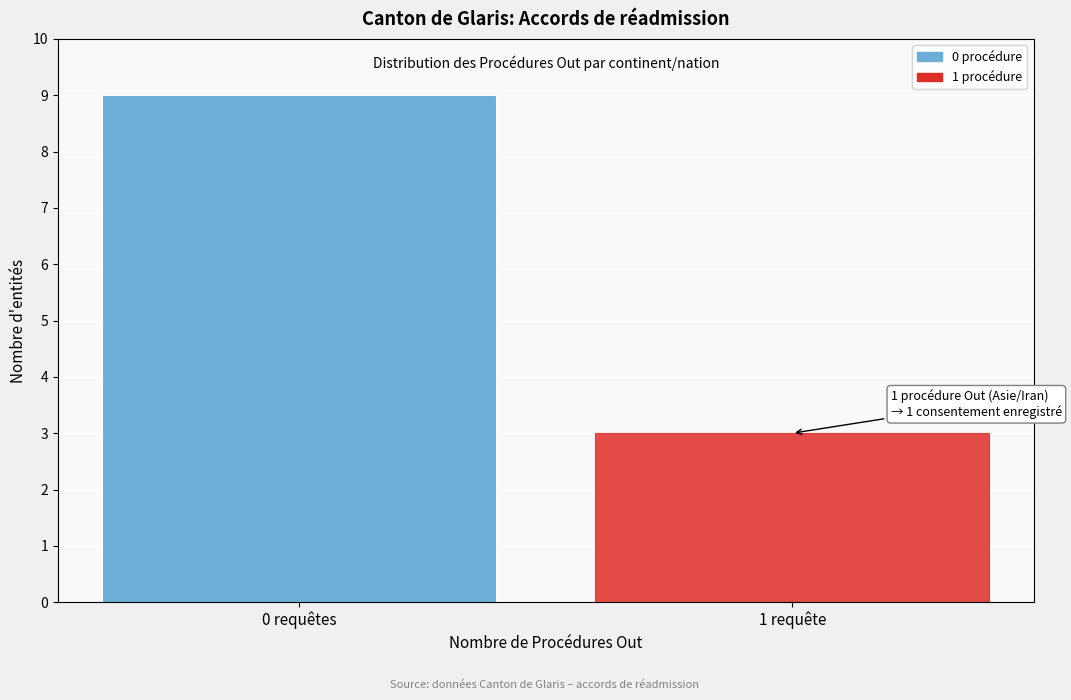

Reading left to right, what are all the values shown in this chart?

9	3